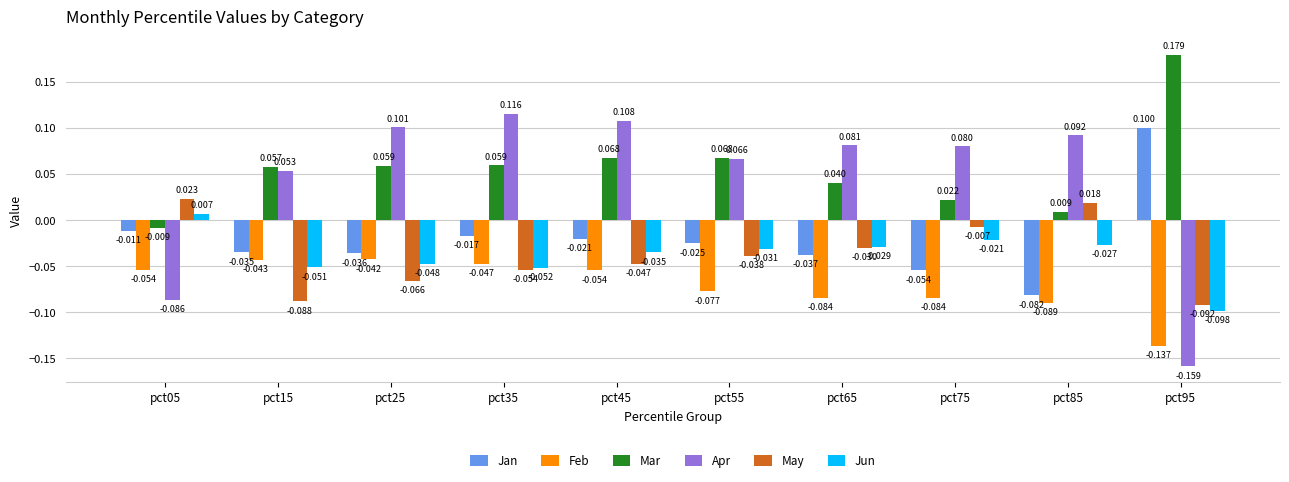

At which label is Feb closest to 0?

pct25